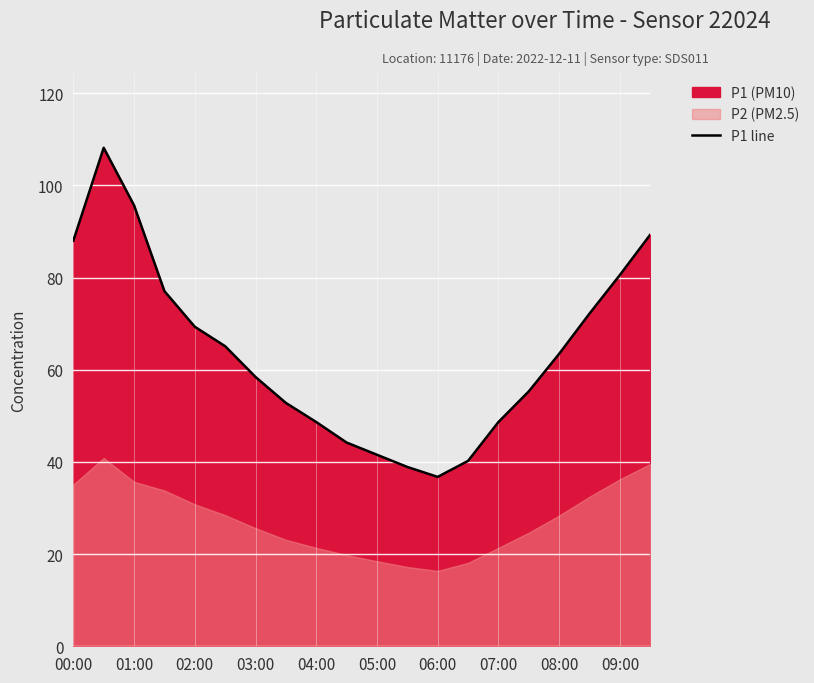

The value of P1 line at 08:00 is 63.5. True or false?

True